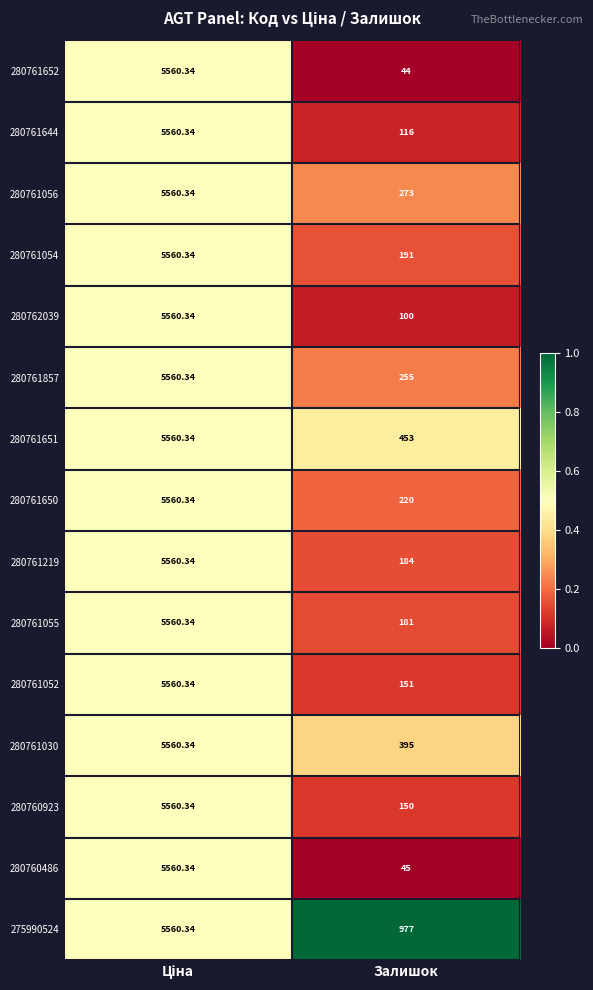

Which series has the widest spread of values?

280761652